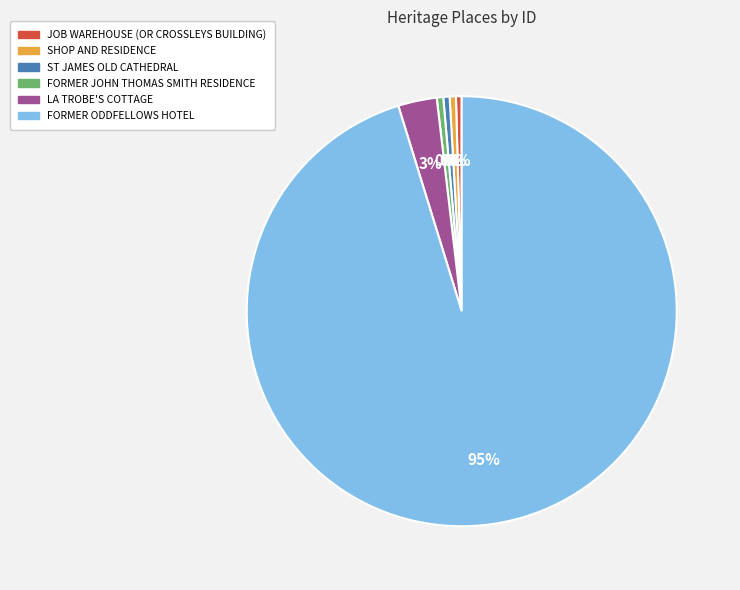

To the nearest percent, what is the average slice percentage?

17%